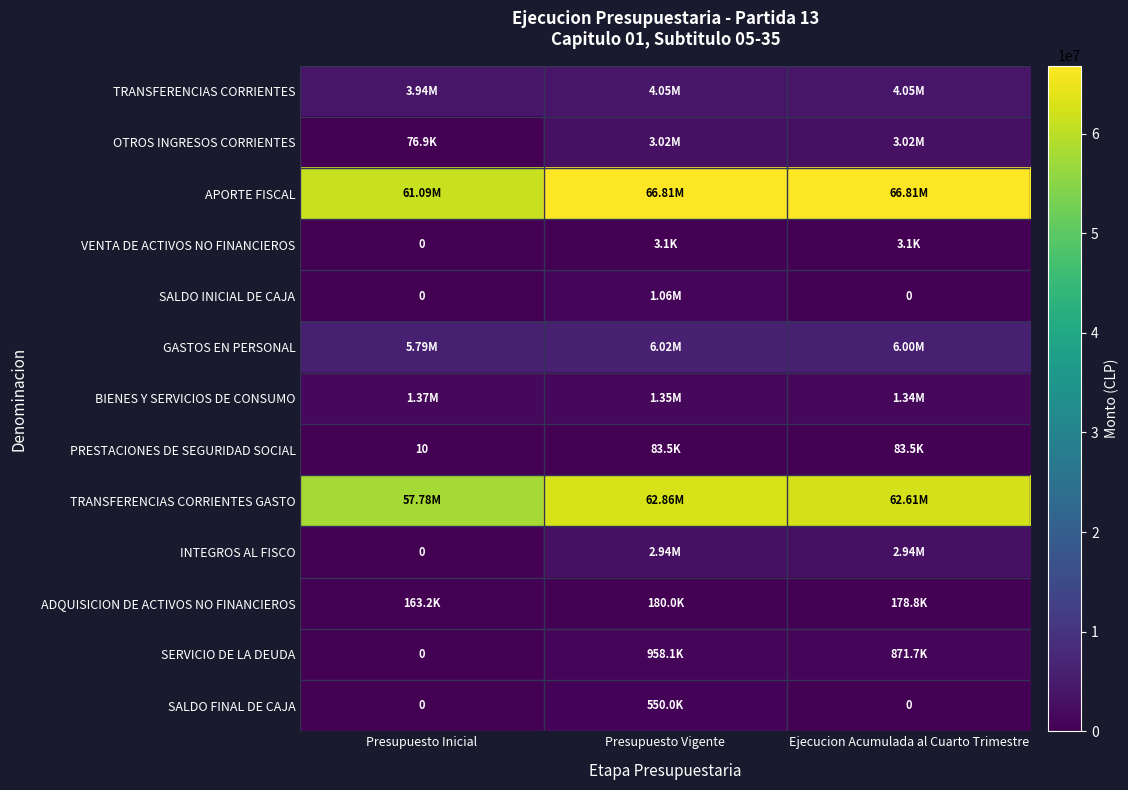

Which series has the widest spread of values?

APORTE FISCAL